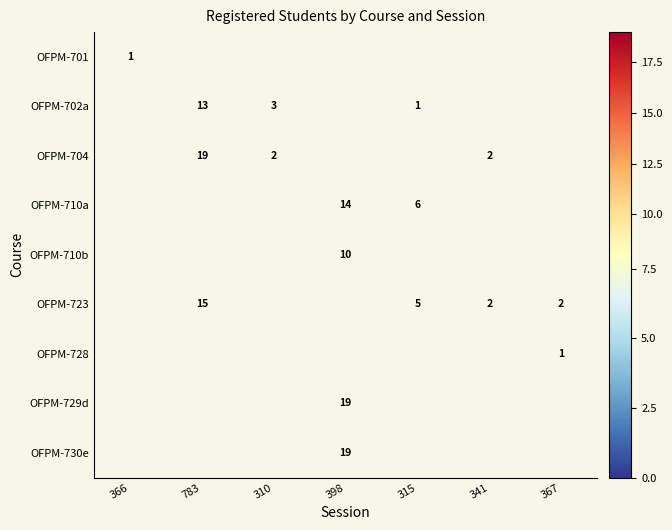

Between 366 and 310, which is larger?

310